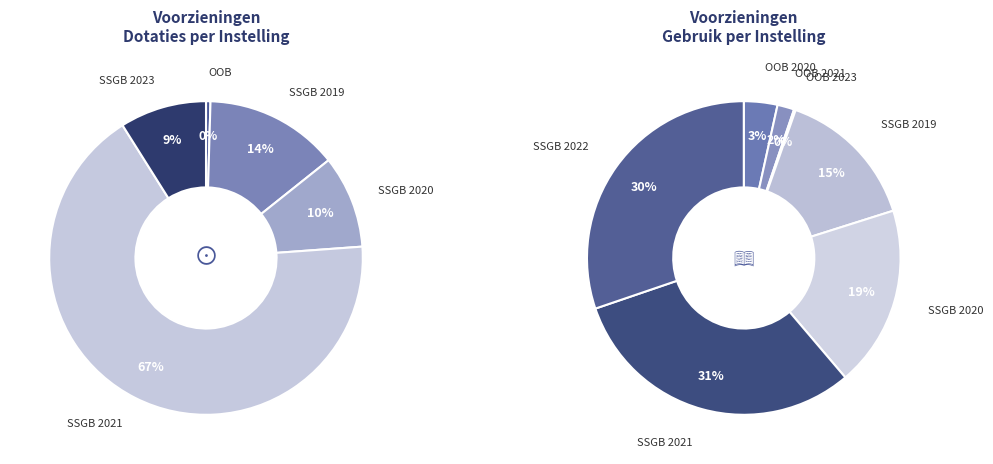

How much of the chart is everything except SSGB 2020?

90.4%